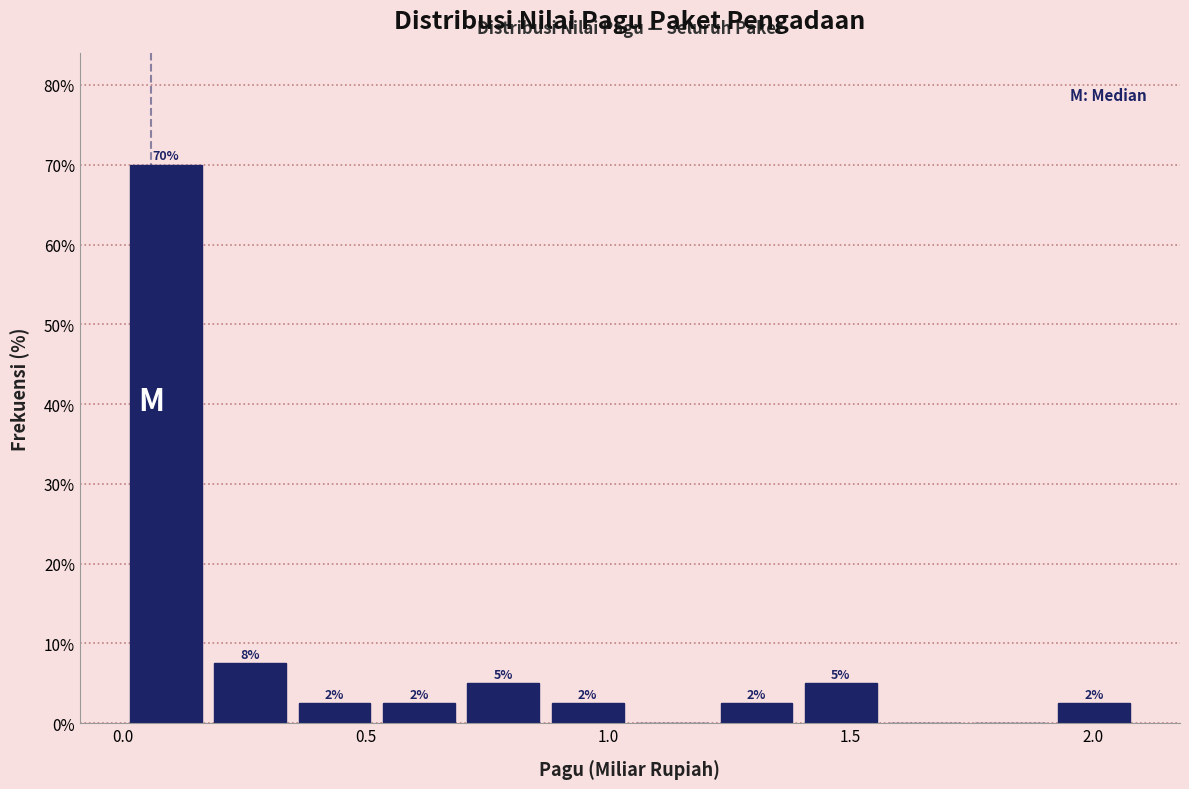

Read against the x-axis, roughly where is the centre of the tallest bar?

0.10